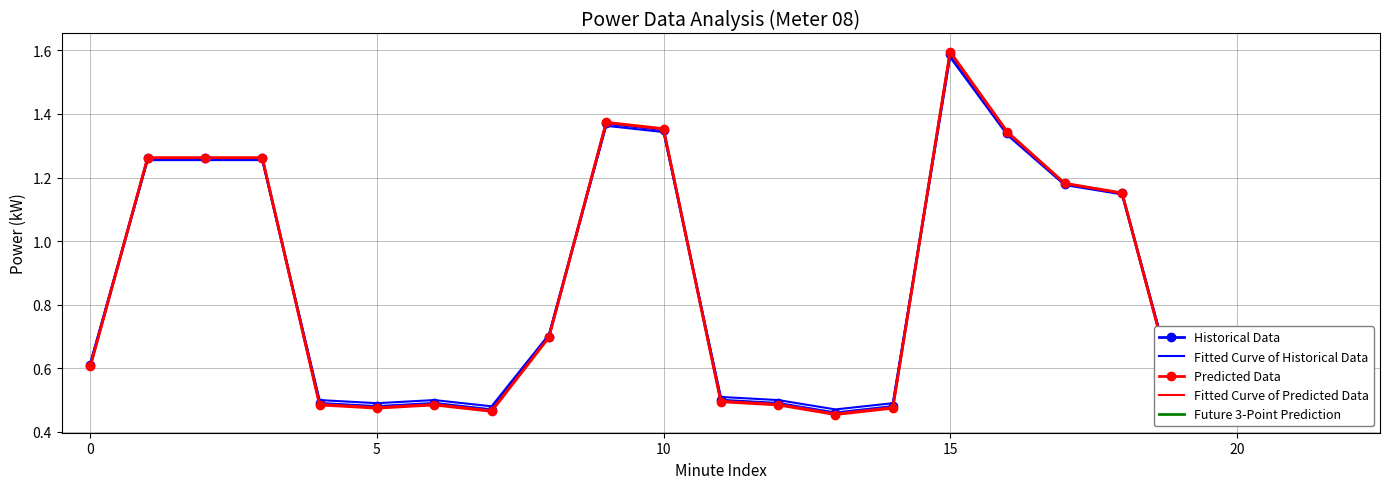

The Predicted Data series shows 2.5 at 15. True or false?

False